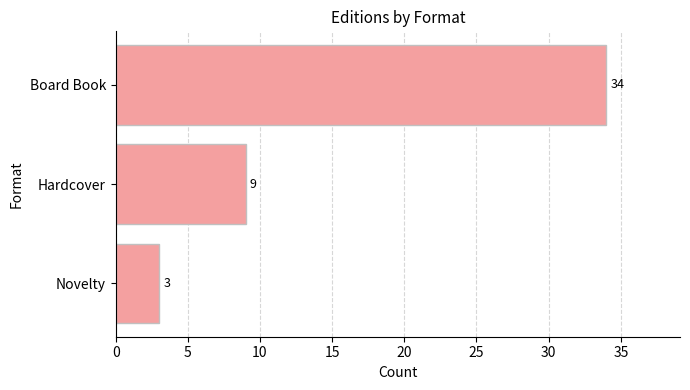

What is the difference between the maximum and minimum values?

31